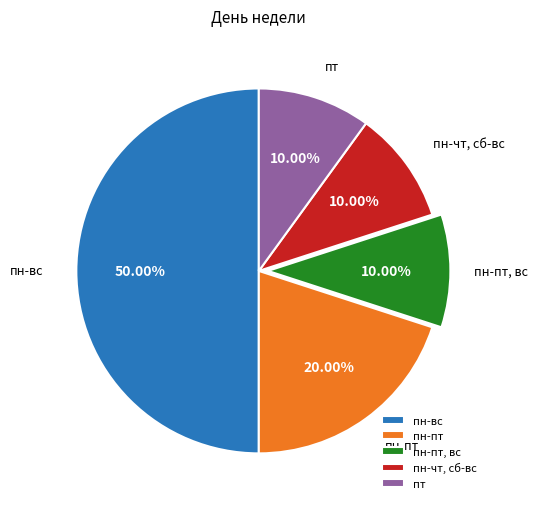

Do пн-пт, вс and пн-чт, сб-вс together represent more than half of the pie?

No